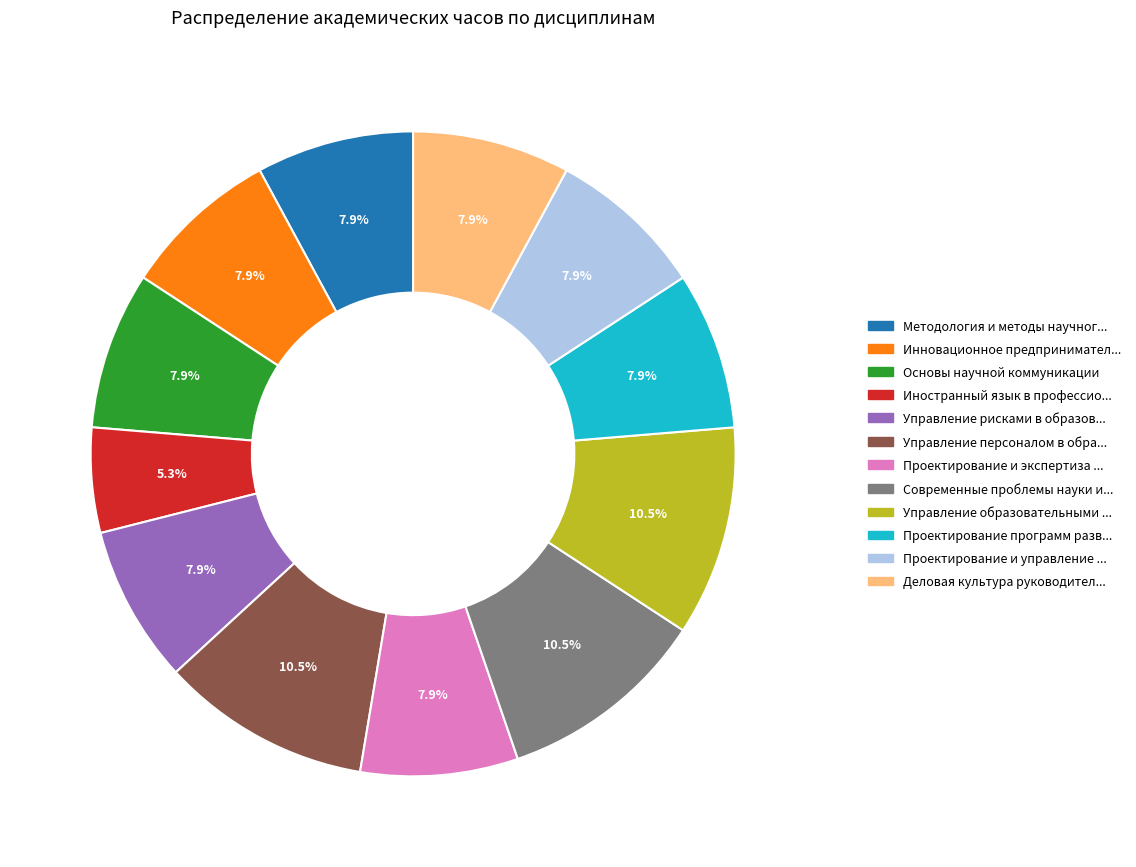

Count the number of slices in the pie.

12